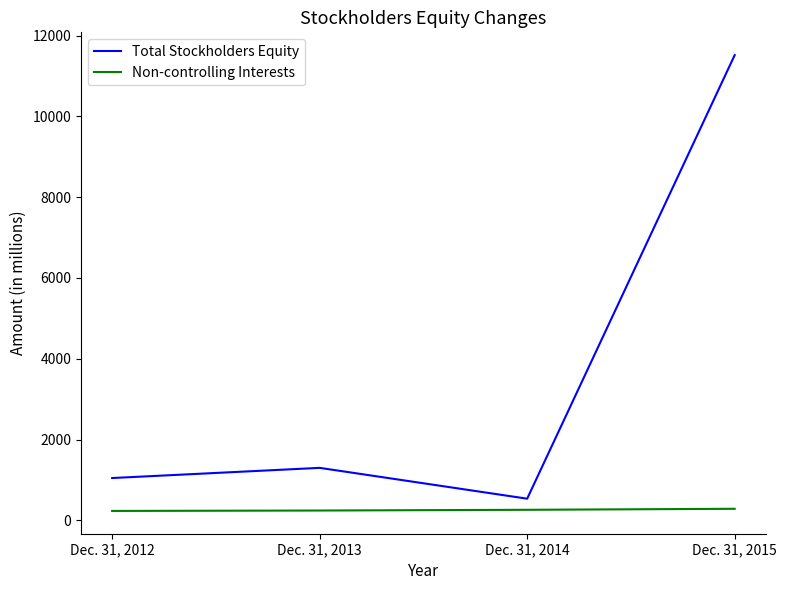

Where is the first local minimum for Total Stockholders Equity?

Dec. 31, 2014